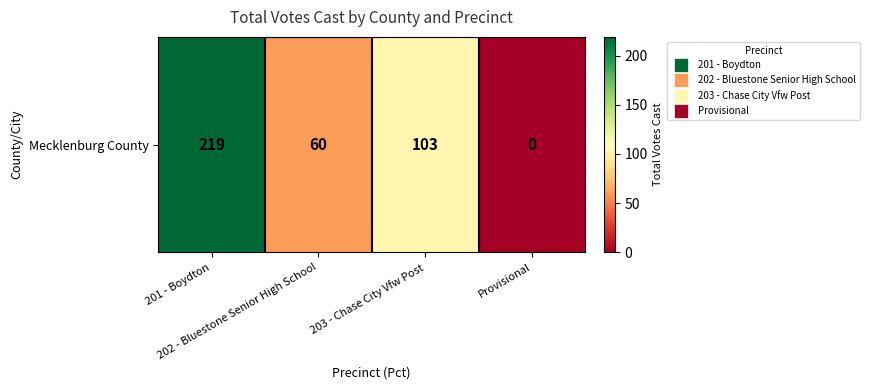

At which label does the data first exceed 103?

201 - Boydton